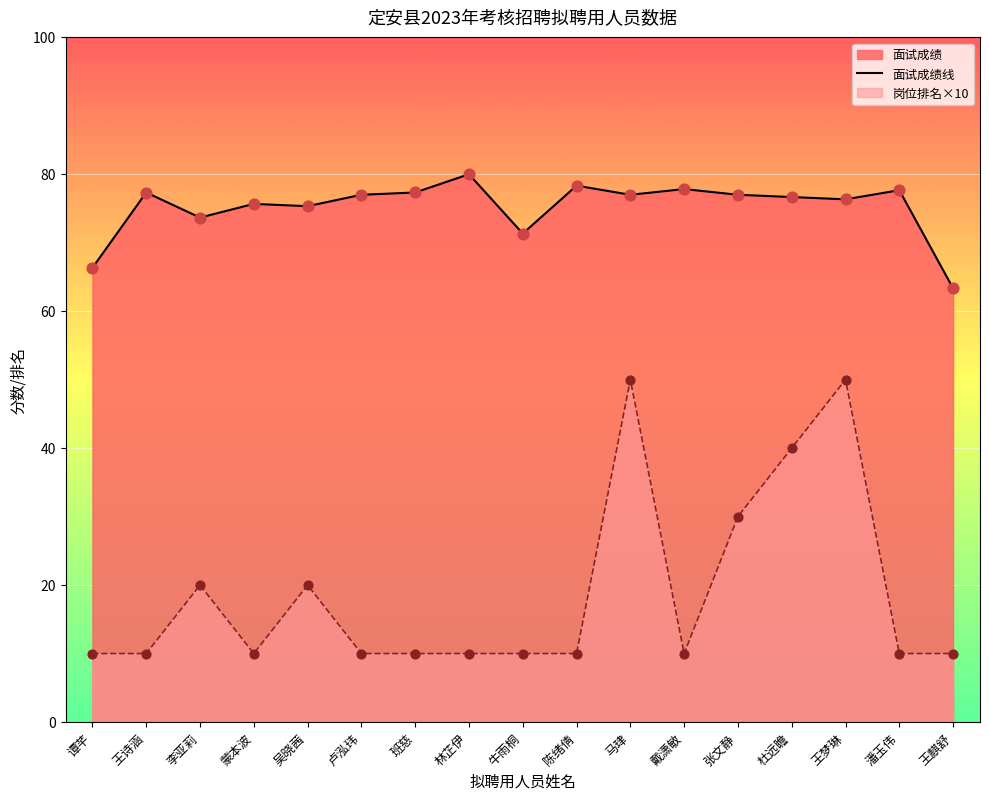

Which has a higher value, 林芷伊 or 李亚莉?

林芷伊